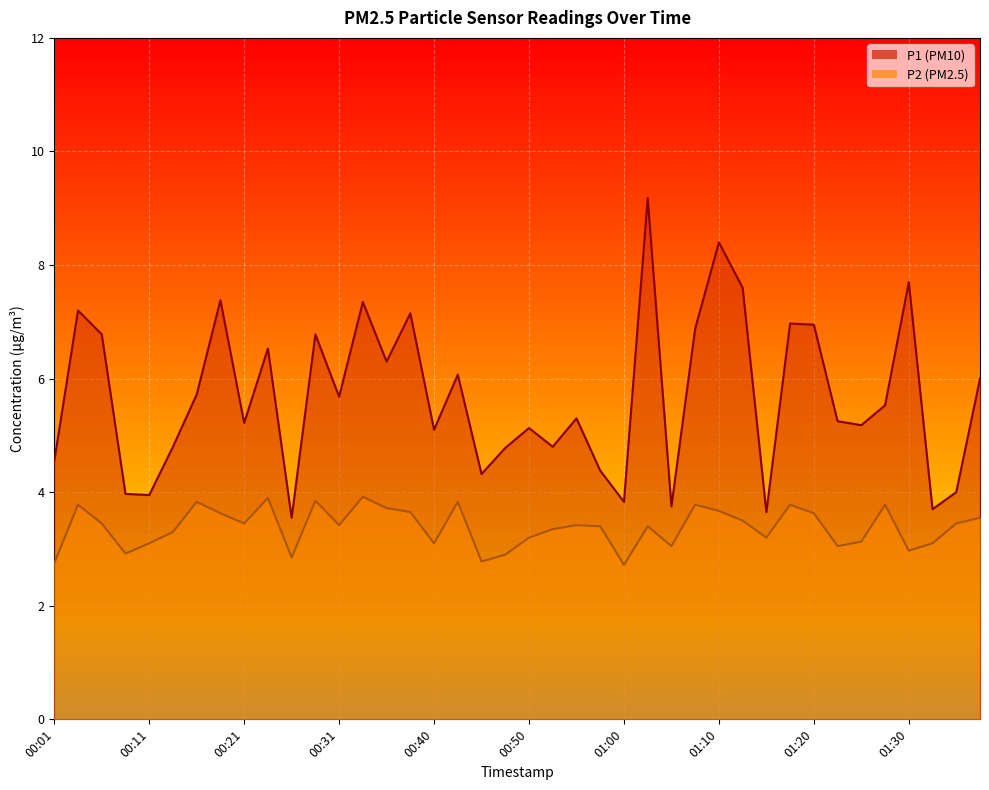

Where is P2 nearest to the value 3?

01:30